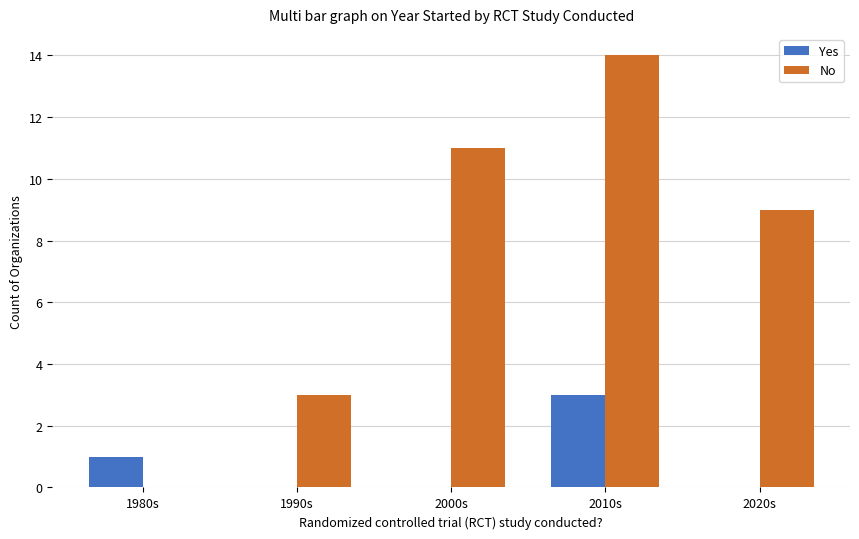

What is the sum of all No values?

37